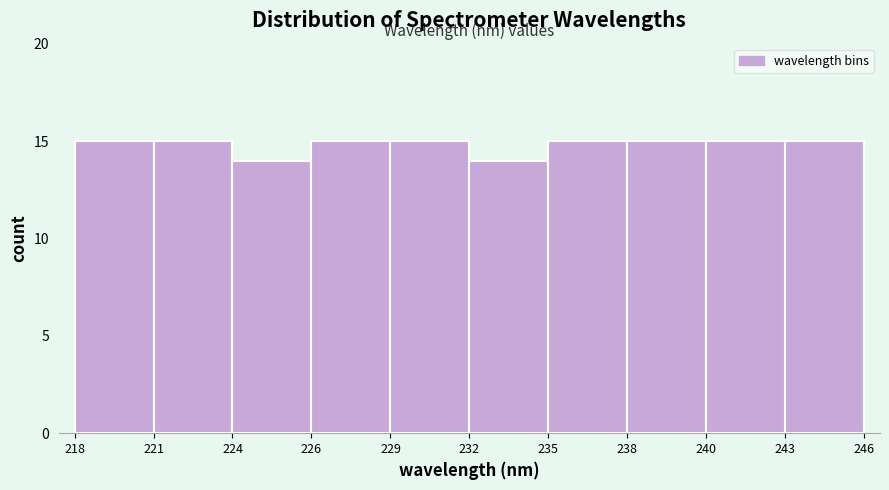

Reading right to left, extract all data points from this chart.

15	15	15	15	14	15	15	14	15	15